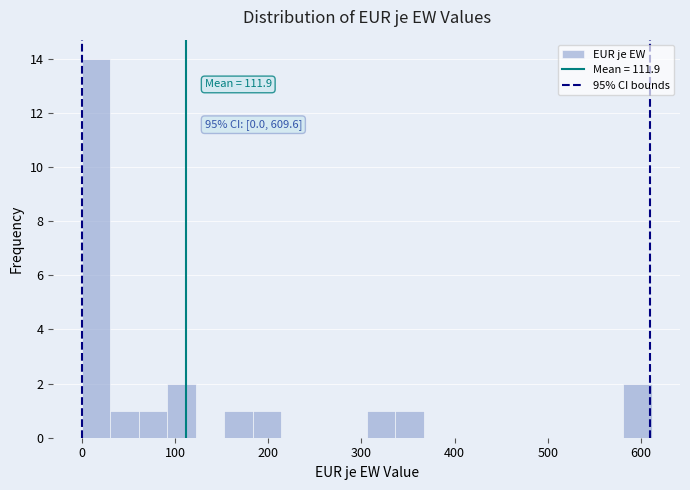

Read against the x-axis, roughly where is the centre of the tallest bar?

20